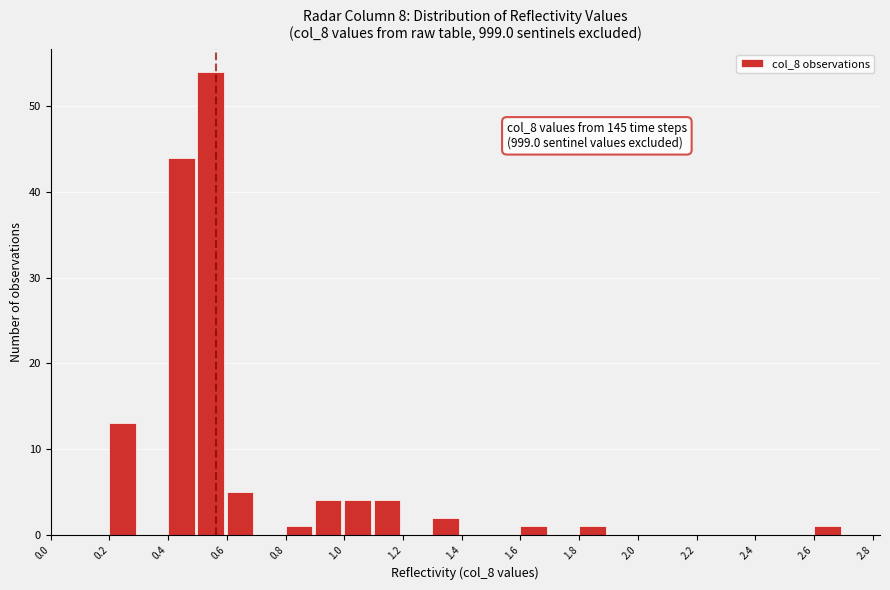

Over which range of the x-axis is the bar tallest?

0.5 to 0.6